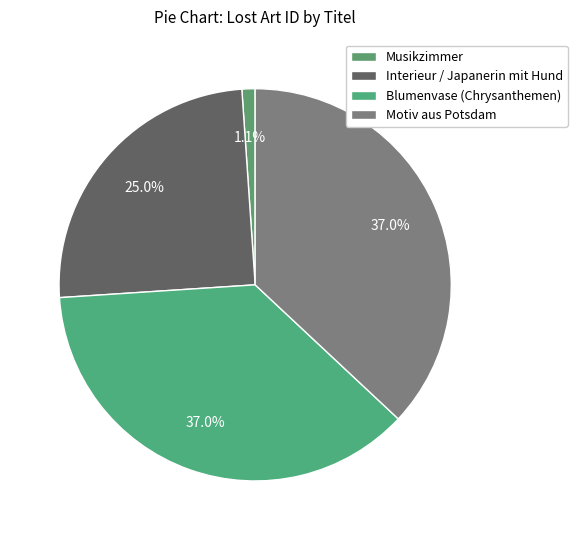

Count the number of slices in the pie.

4